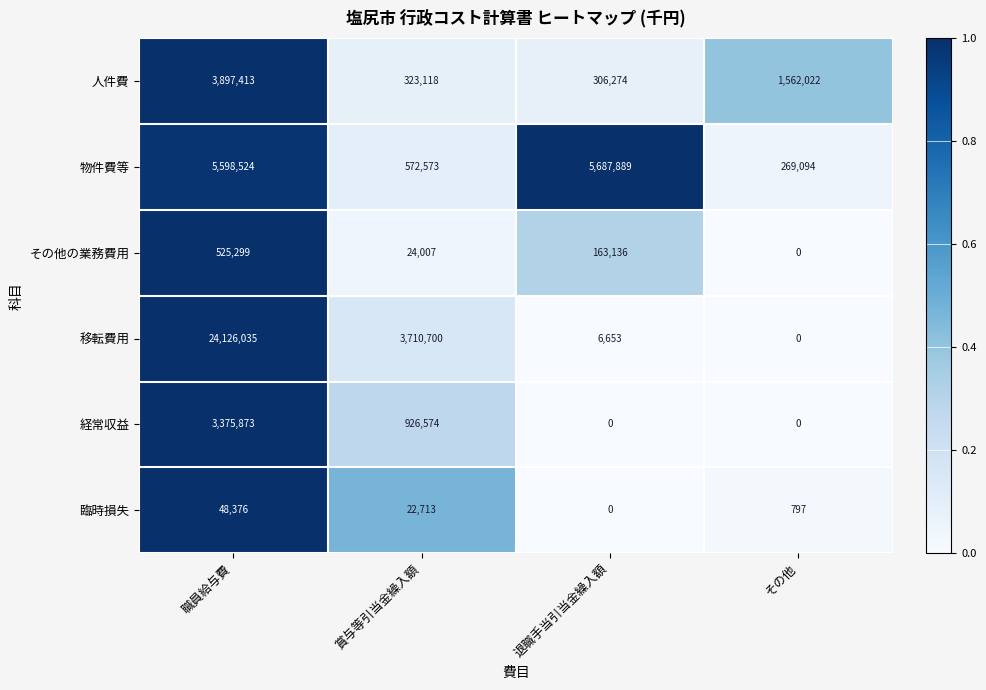

What is the sum of all 人件費 values?

6088827